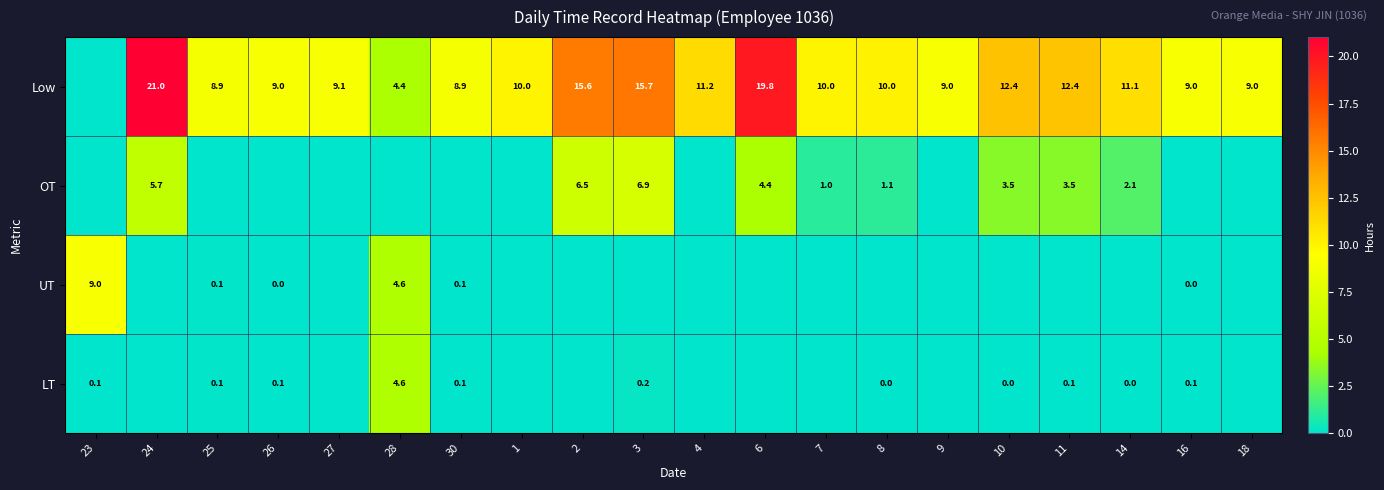

Which label corresponds to the largest value in the chart?

24